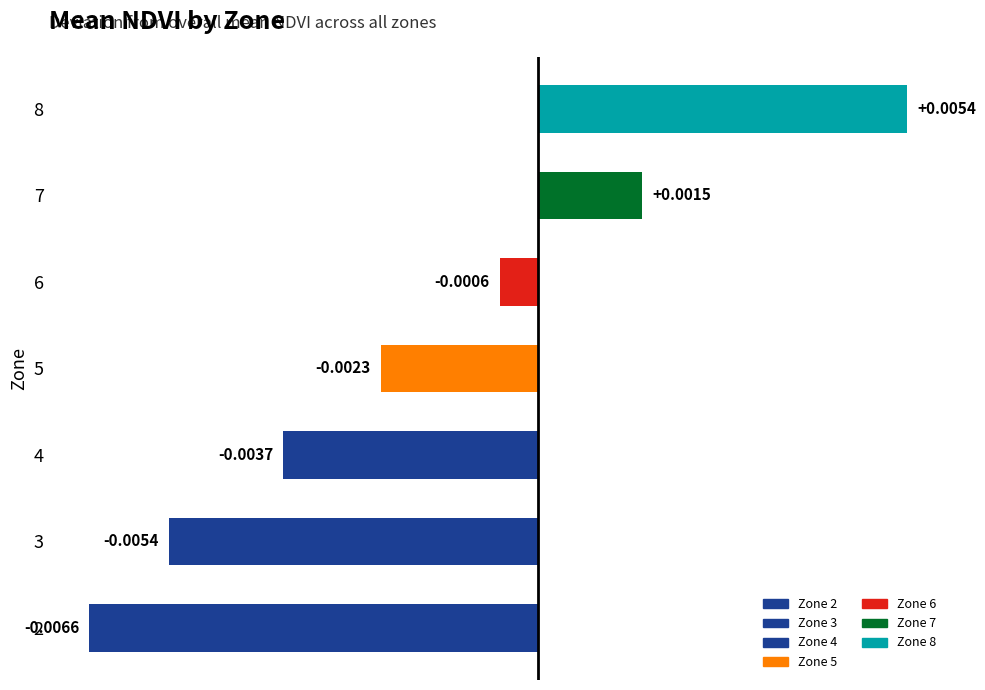

Which has a higher value, 6 or 7?

7